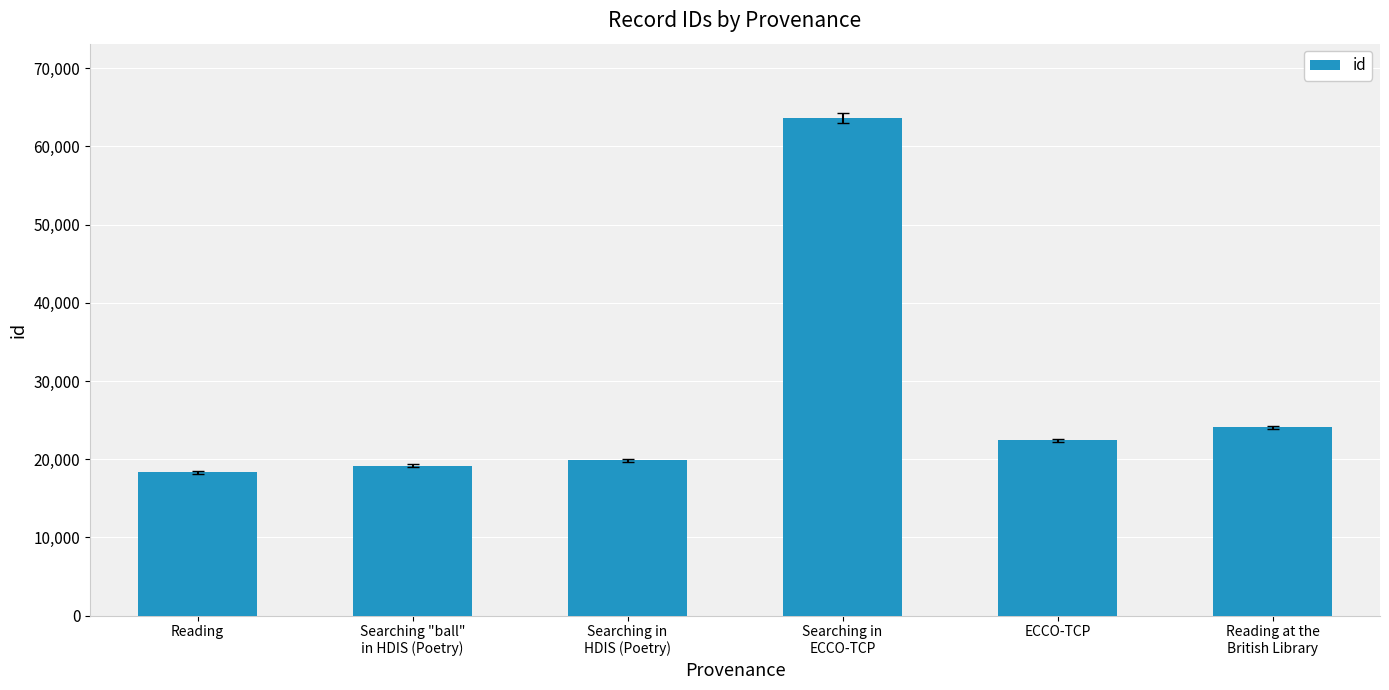

What is the change in value from Reading to Searching "ball"
in HDIS (Poetry)?

+800